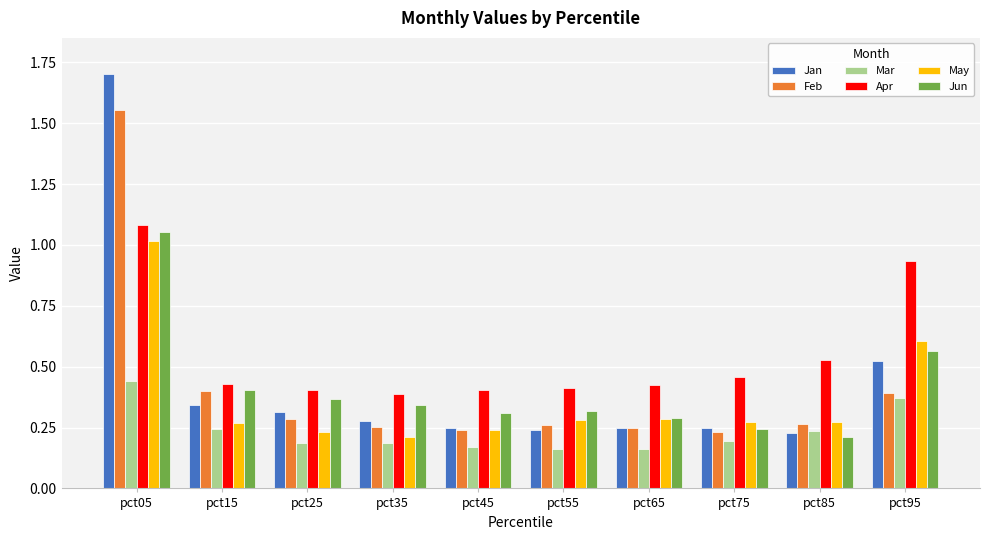

What are all the series names shown in the legend?

Jan, Feb, Mar, Apr, May, Jun